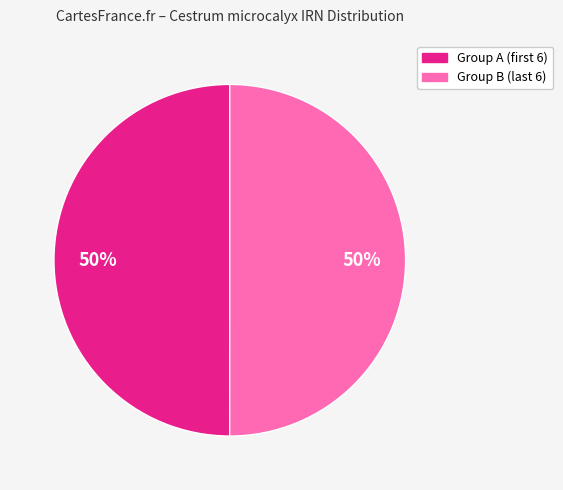

To the nearest percent, what is the average slice percentage?

50%